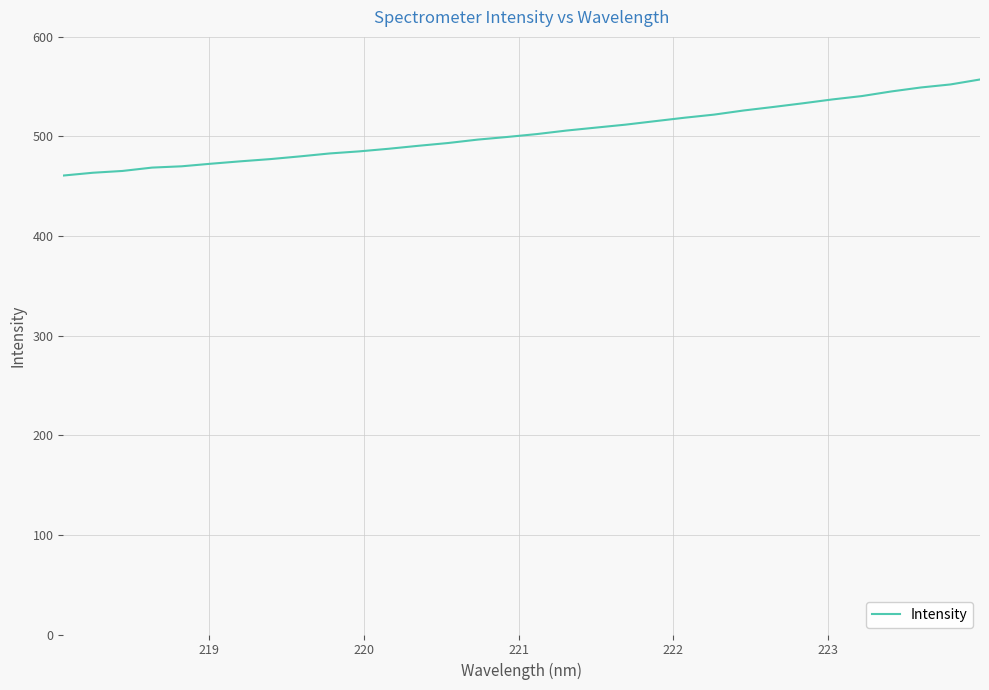

What is the difference between the maximum and minimum values?

96.4